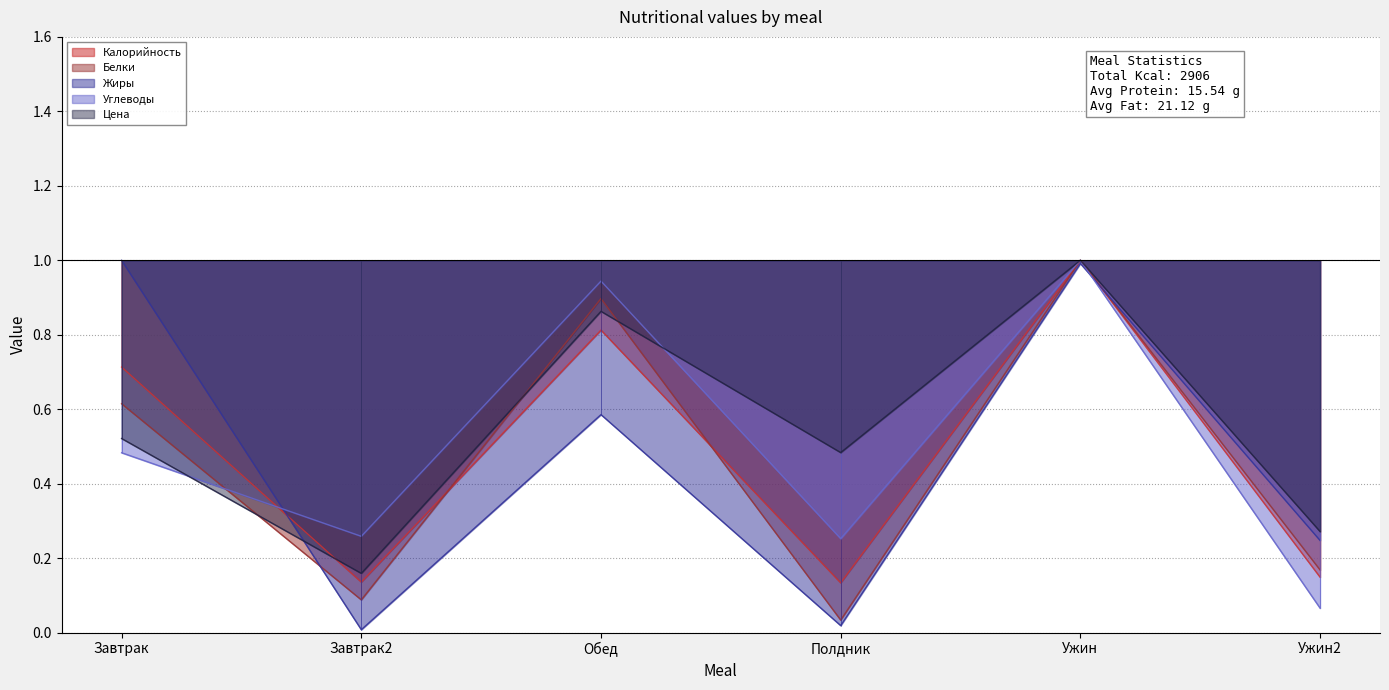

What are all the series names shown in the legend?

Калорийность, Белки, Жиры, Углеводы, Цена